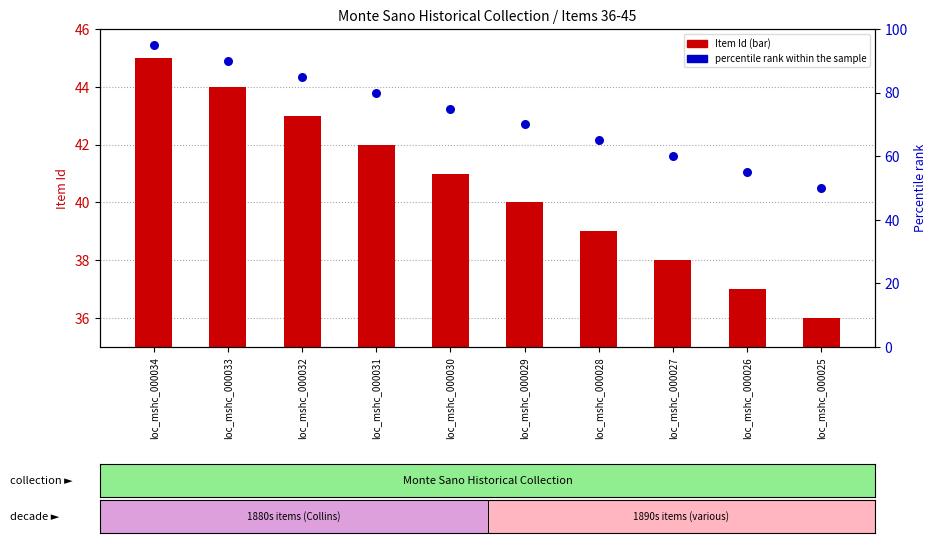

What is the total value across all series at loc_mshc_000030?

116